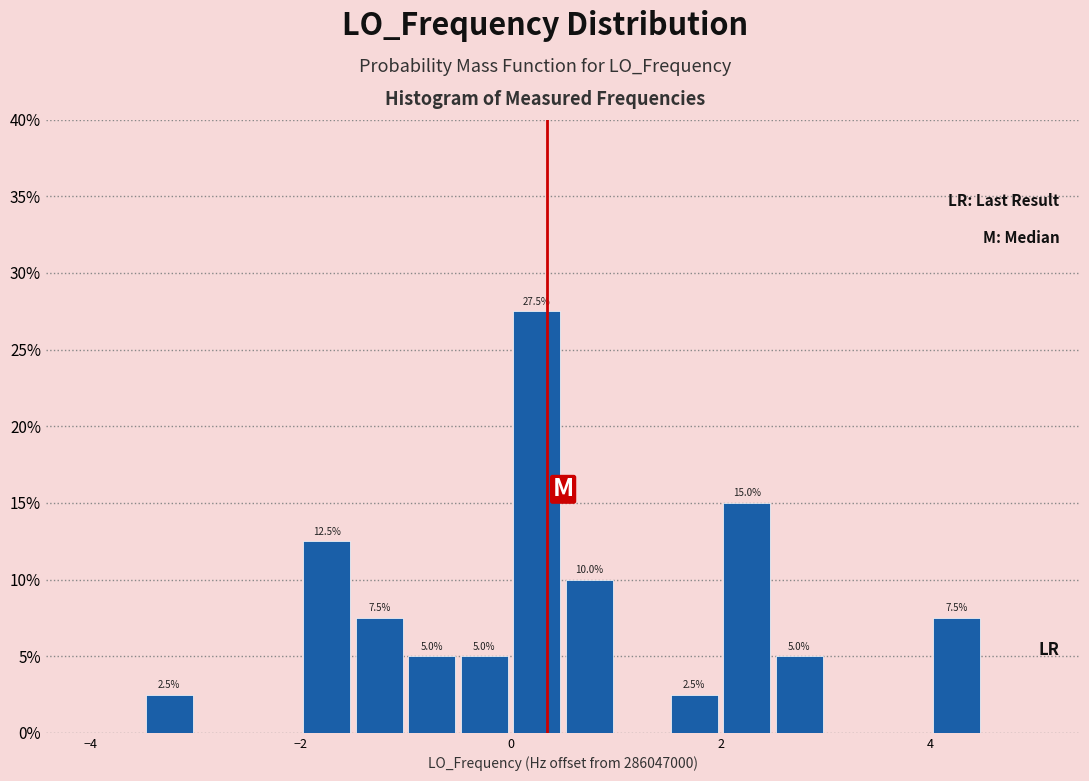

Read against the x-axis, roughly where is the centre of the tallest bar?

0.2